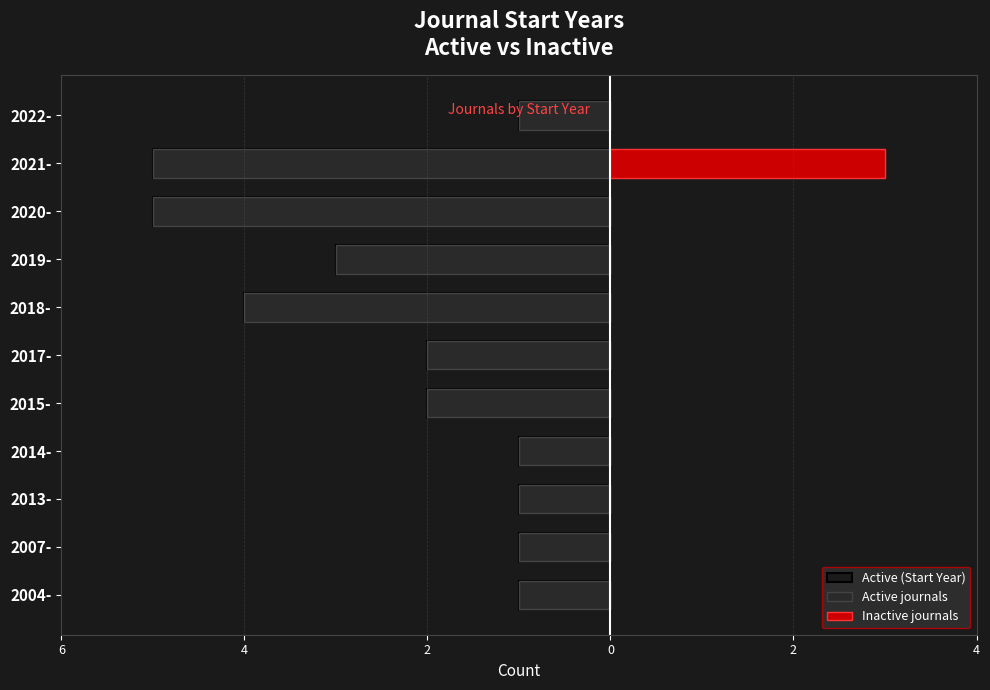

What is the minimum value shown in the chart?

-5